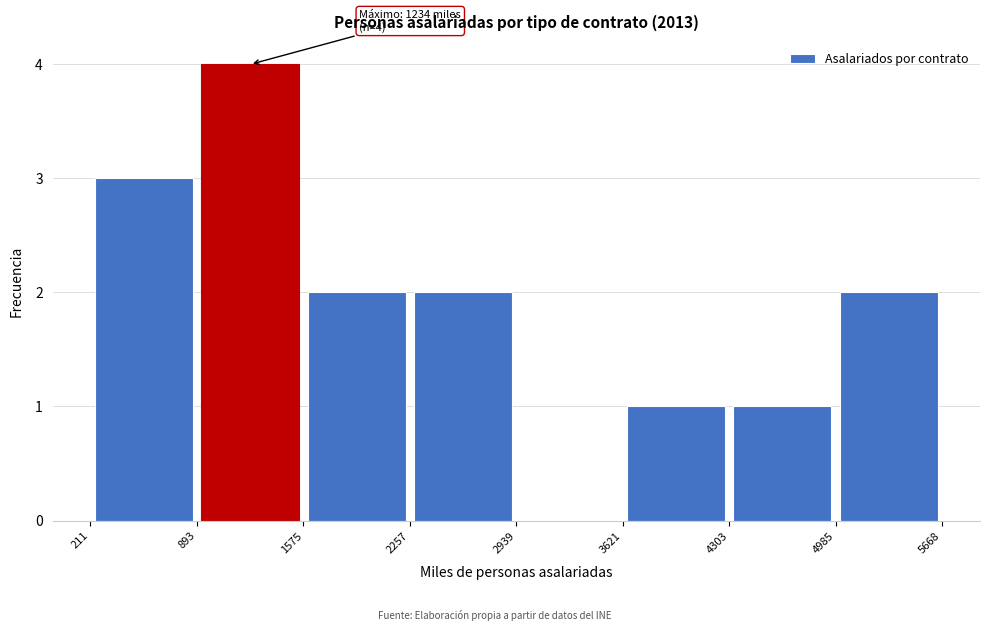

Over which range of the x-axis is the bar tallest?

893 to 1575